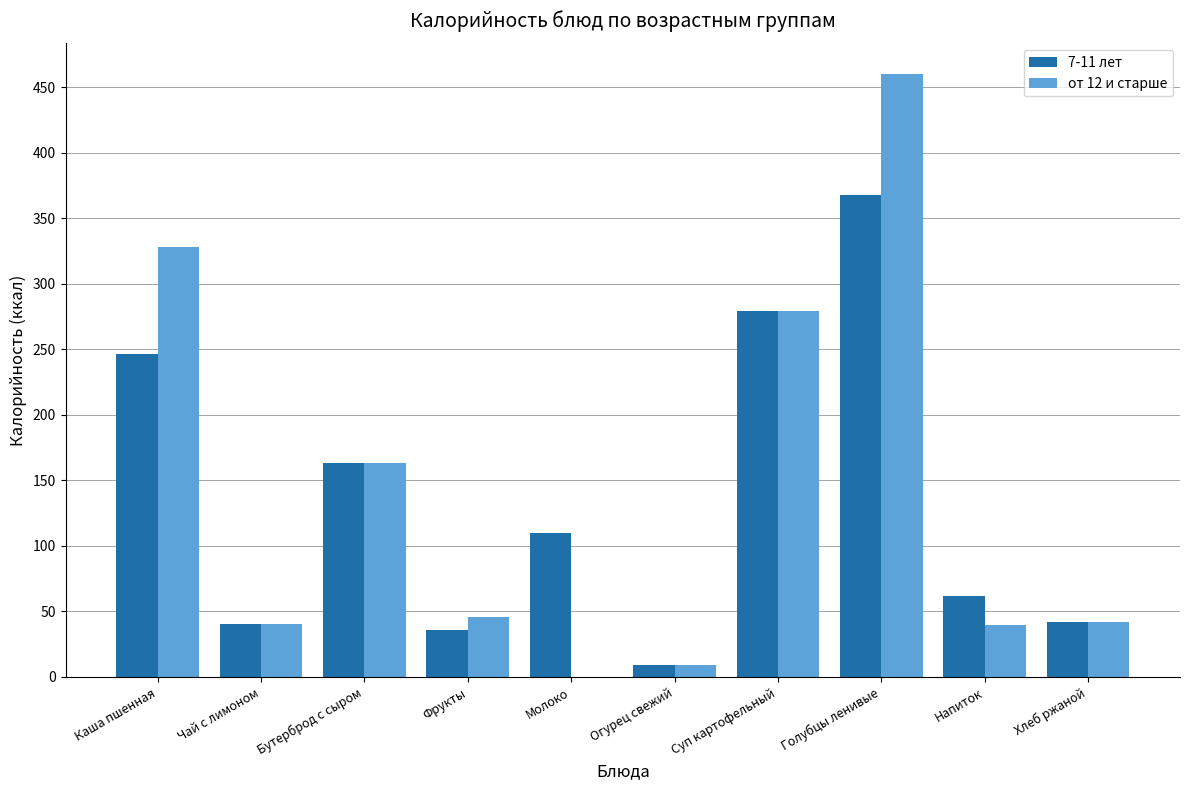

Which category has the highest value in the 7-11 лет series?

Голубцы ленивые